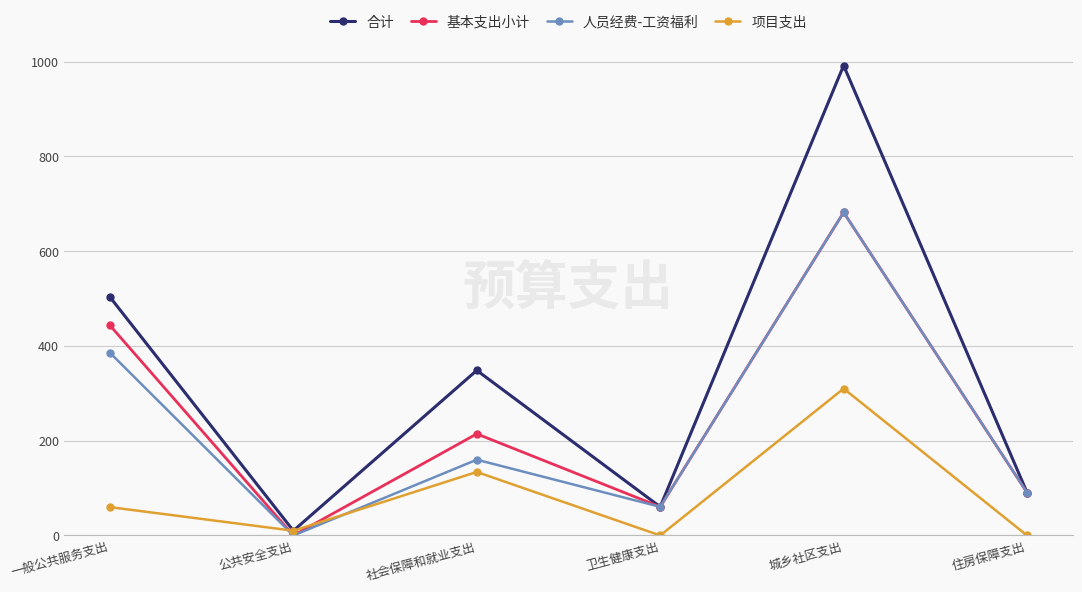

True or false: 人员经费-工资福利 has a value of -244.9 at 公共安全支出.

False